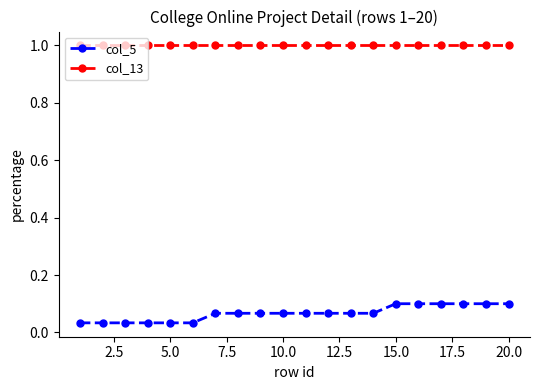

What is the value of the col_13 point at the 3rd from the left?

1.0